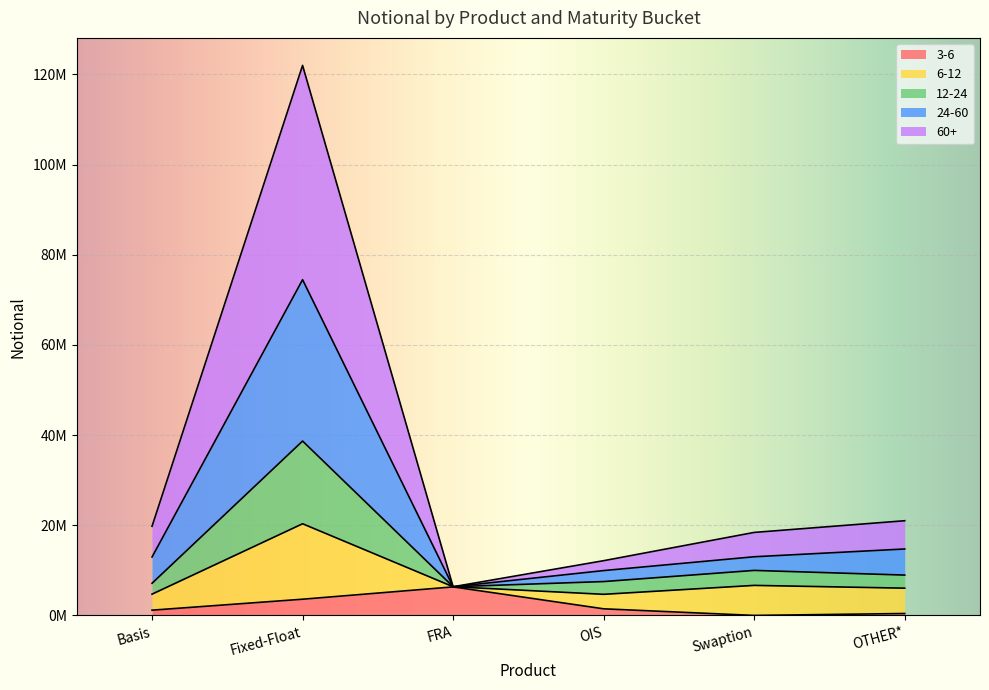

List the labels in order of 24-60 value, smallest first.

FRA, OIS, Swaption, Basis, OTHER*, Fixed-Float